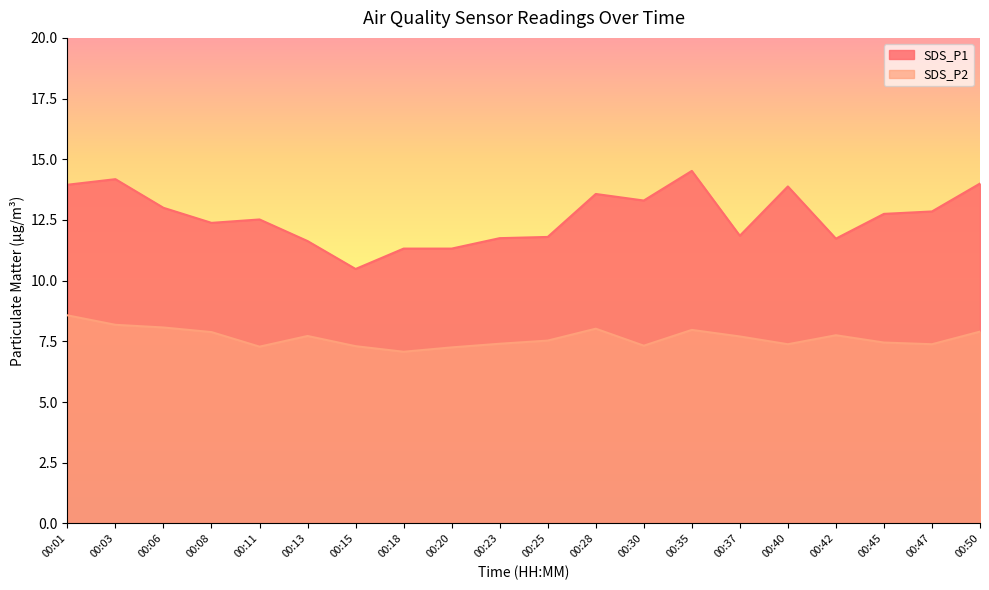

What is the total value across all series at 00:20?

18.6